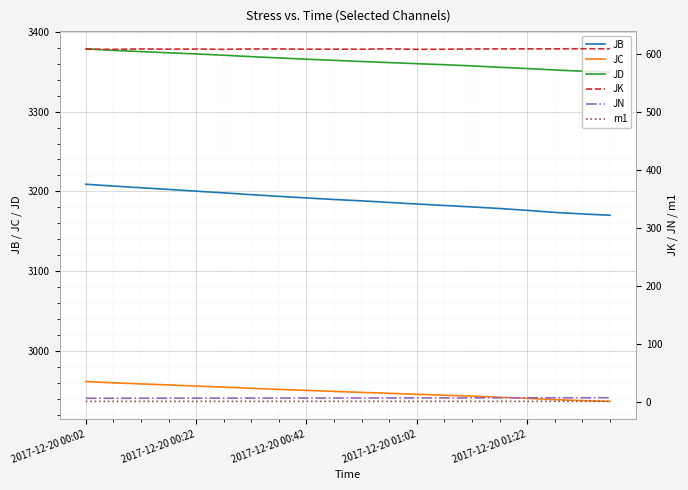

What is the difference between the second highest and minimum values in the JN series?

0.9